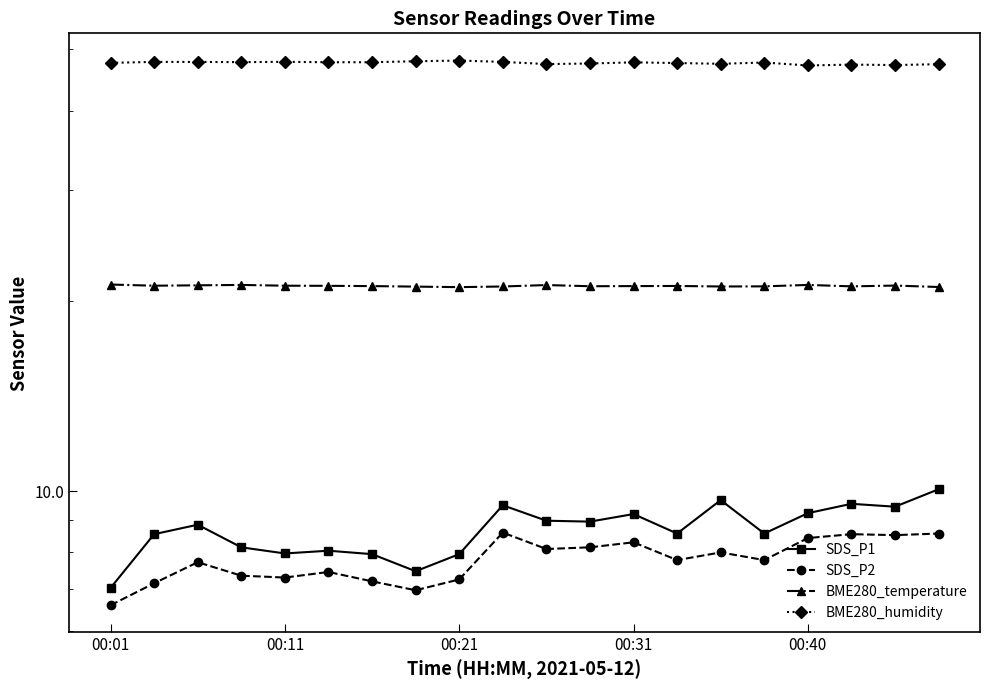

Reading left to right, list all the values displayed in this chart.

SDS_P1: 7.0	8.6	8.8	8.2	8.0	8.1	8.0	7.5	8.0	9.5	9.0	8.9	9.2	8.6	9.7	8.6	9.2	9.6	9.4	10.1
SDS_P2: 6.6	7.2	7.7	7.3	7.3	7.5	7.2	7.0	7.2	8.6	8.1	8.2	8.3	7.8	8.0	7.8	8.4	8.6	8.5	8.6
BME280_temperature: 21.2	21.1	21.2	21.2	21.1	21.1	21.1	21.1	21.0	21.1	21.2	21.1	21.1	21.1	21.1	21.1	21.2	21.1	21.1	21.0
BME280_humidity: 47.6	47.8	47.8	47.7	47.8	47.7	47.7	47.9	48.0	47.8	47.4	47.5	47.7	47.6	47.5	47.7	47.2	47.3	47.2	47.4